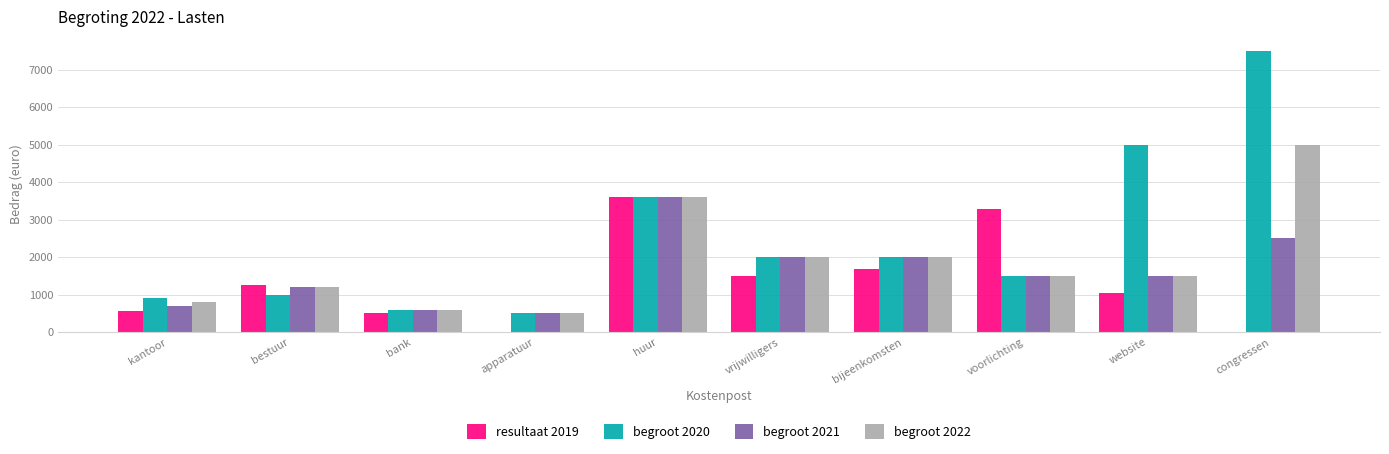

How many series are shown in this chart?

4